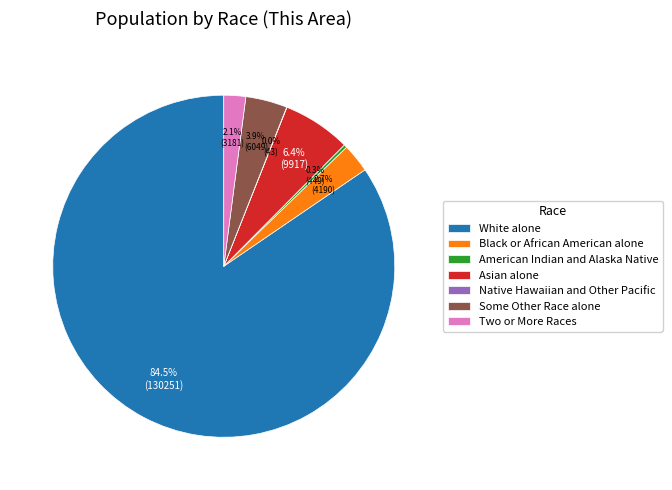

Between American Indian and Alaska Native and Black or African American alone, which is larger?

Black or African American alone